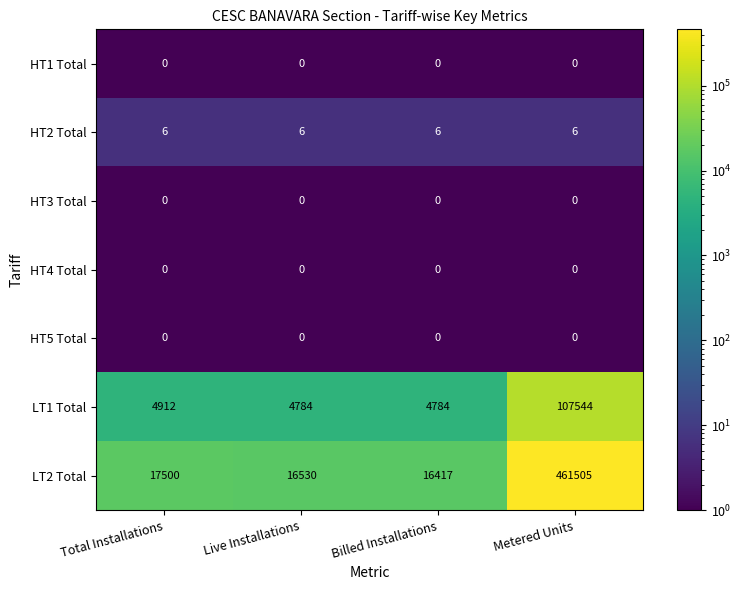

What is the difference between the LT2 Total values at Billed Installations and Total Installations?

1083